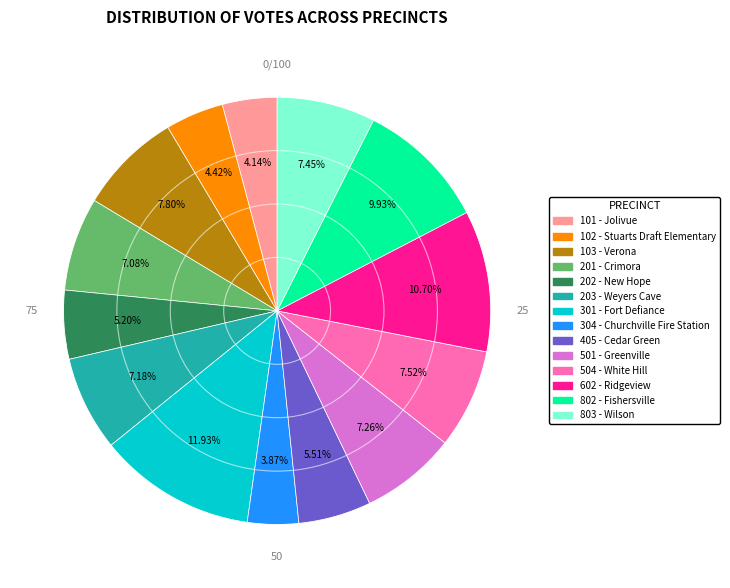

How many slices are in this pie chart?

14